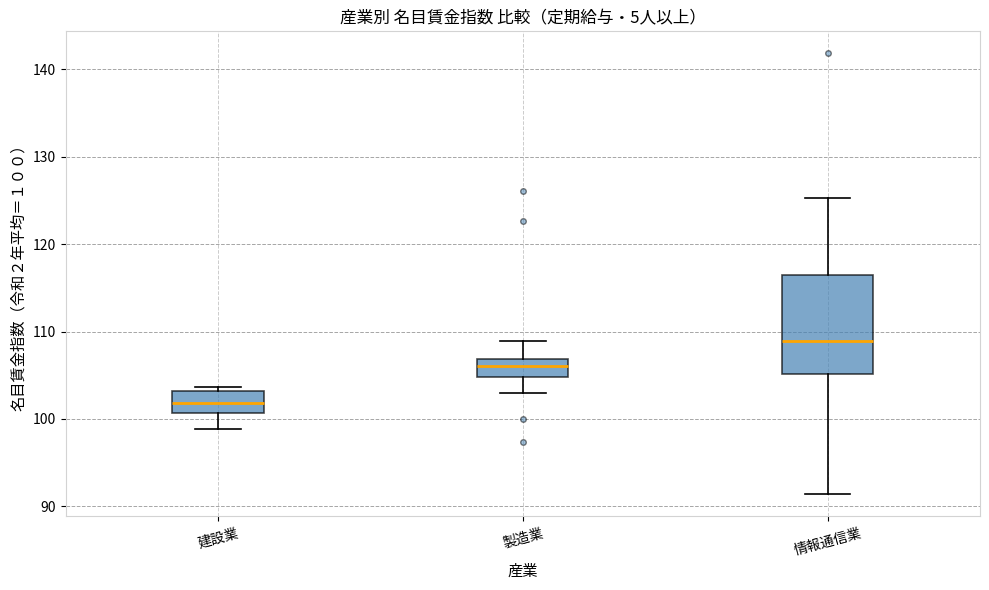

Reading left to right, read every box against the y-axis: the position of its median line, the range the box covers, and the ends of its whiskers. The values are not printed on the chart, so give them approximately, as read against the axis.

建設業: median 102, box 101 to 103, whiskers 99 to 104
製造業: median 106, box 105 to 107, whiskers 103 to 109
情報通信業: median 109, box 105 to 116, whiskers 91 to 125